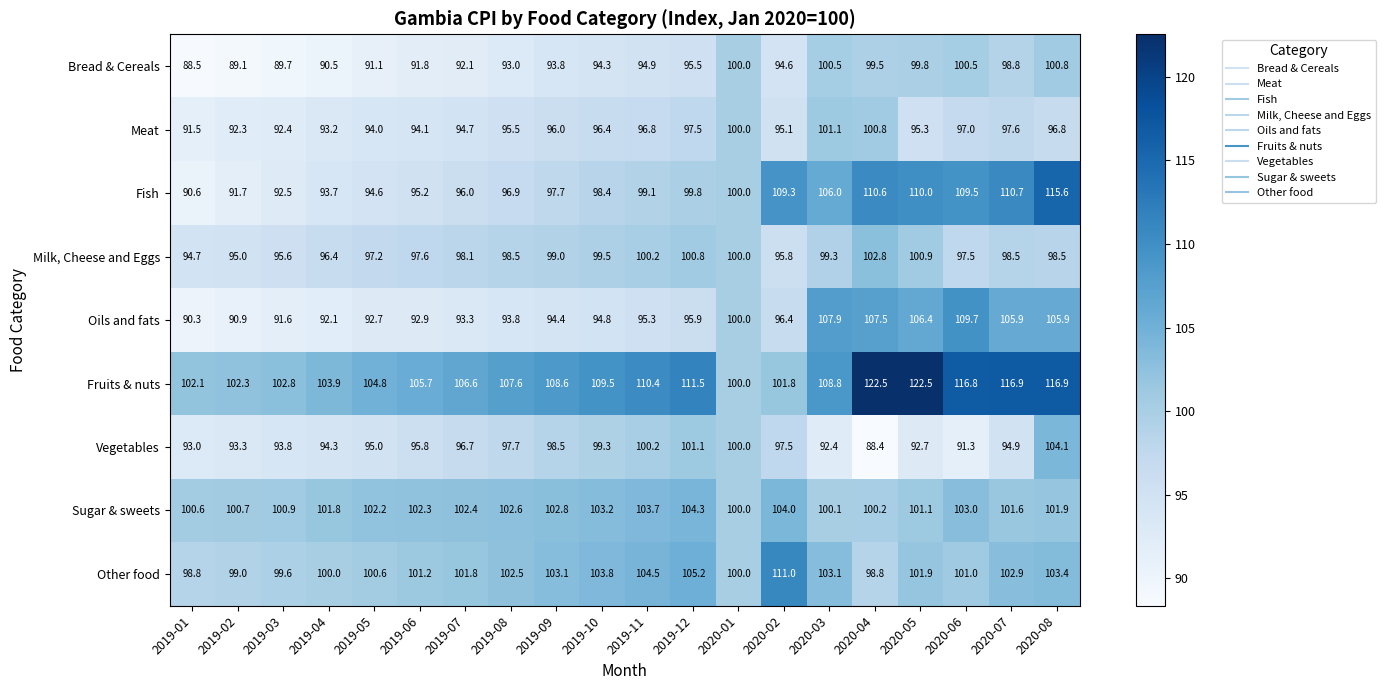

Is it true that Vegetables equals 98.5 at 2019-09?

True